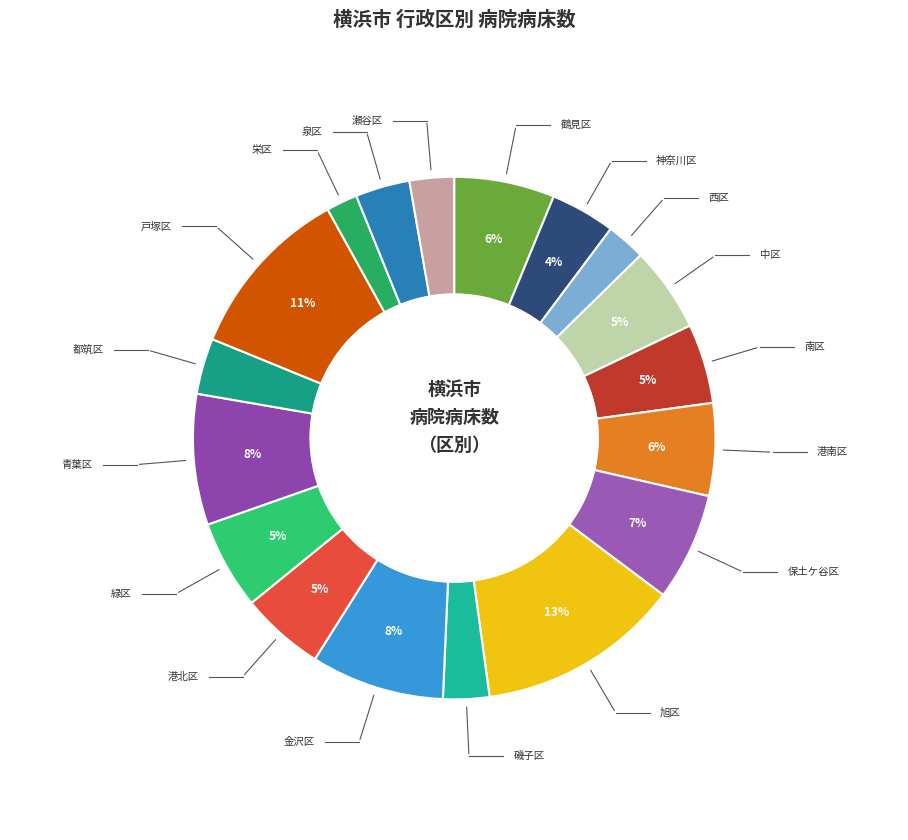

Count the number of slices in the pie.

18